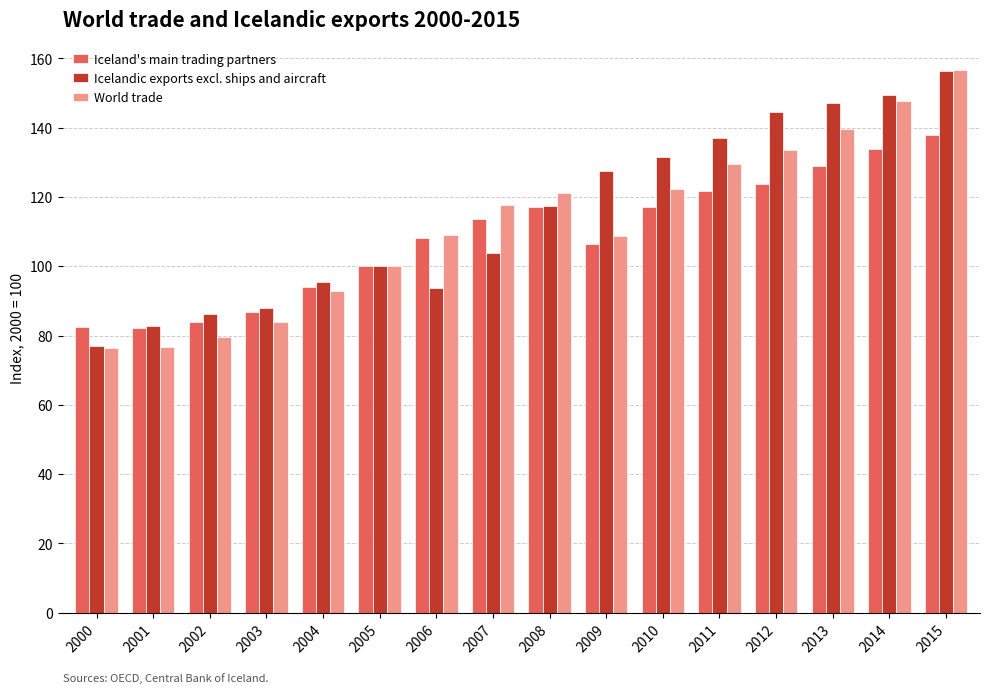

True or false: Iceland's main trading partners has a value of 58.4 at 2011.

False